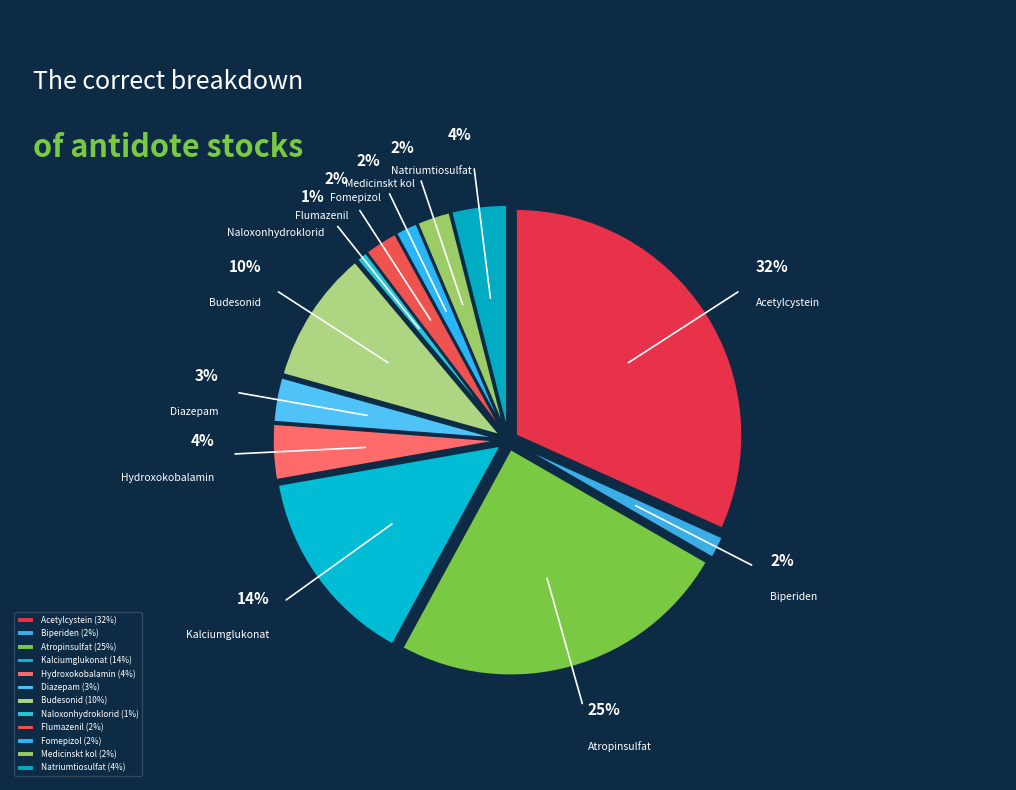

True or false: Medicinskt kol accounts for 2% of the total.

True